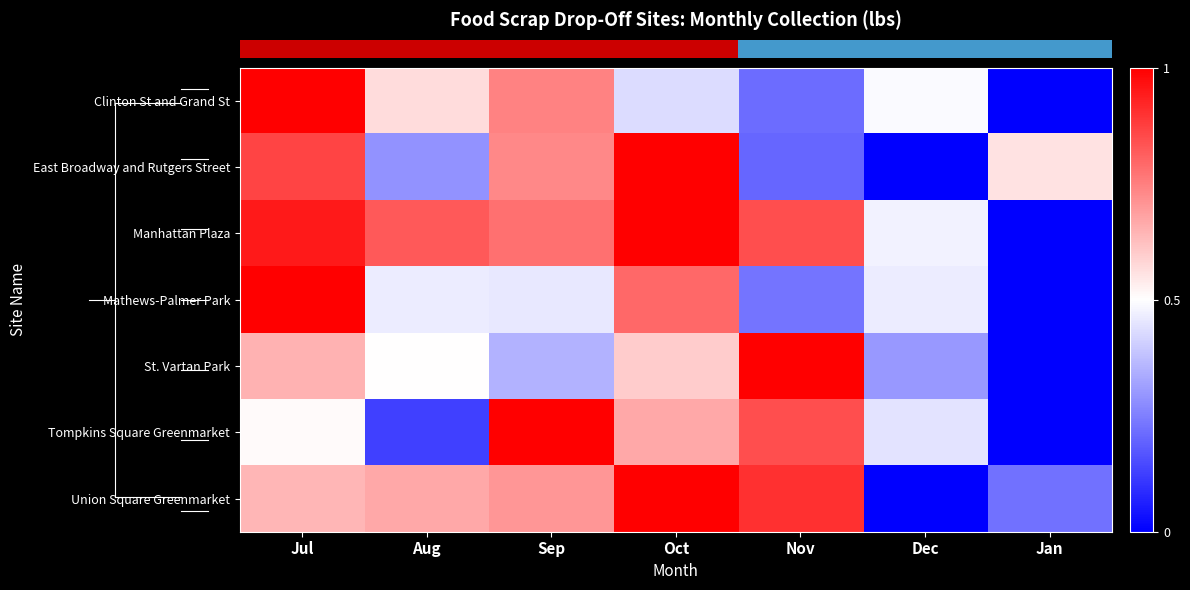

At how many categories does at least one series exceed 0?

7